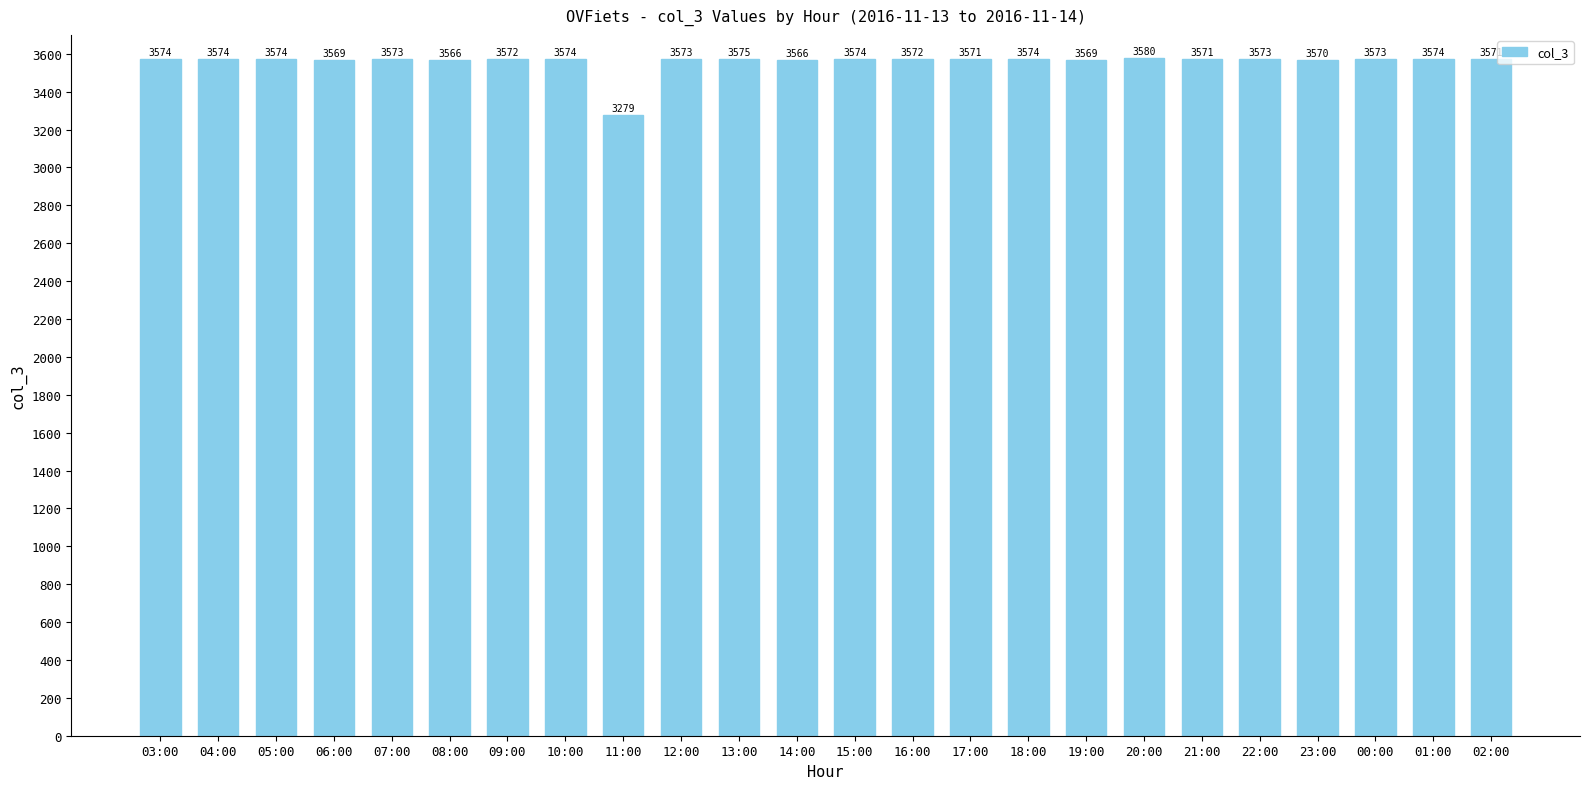

Is it true that the value at 06:00 is 5354?

False